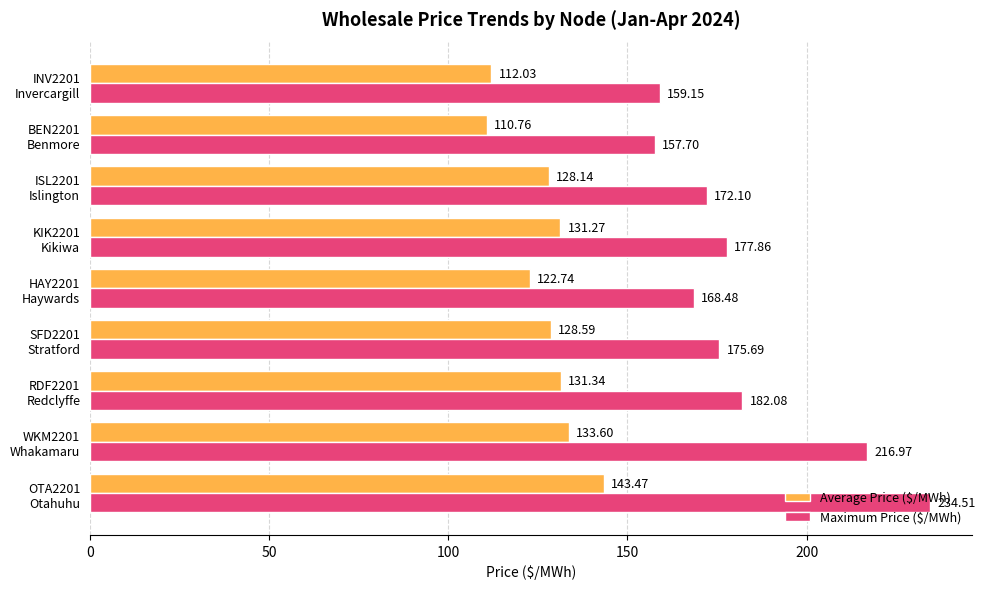

What is the sum of all Average Price ($/MWh) values?

1141.9